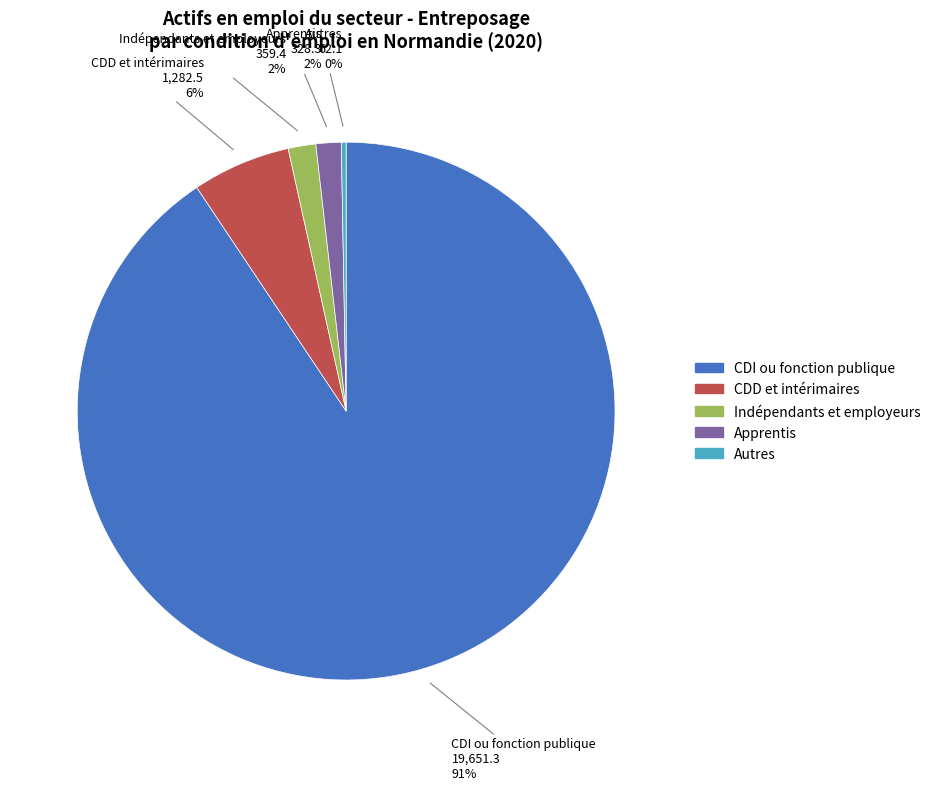

The Indépendants et employeurs slice represents 2% of the pie. True or false?

True